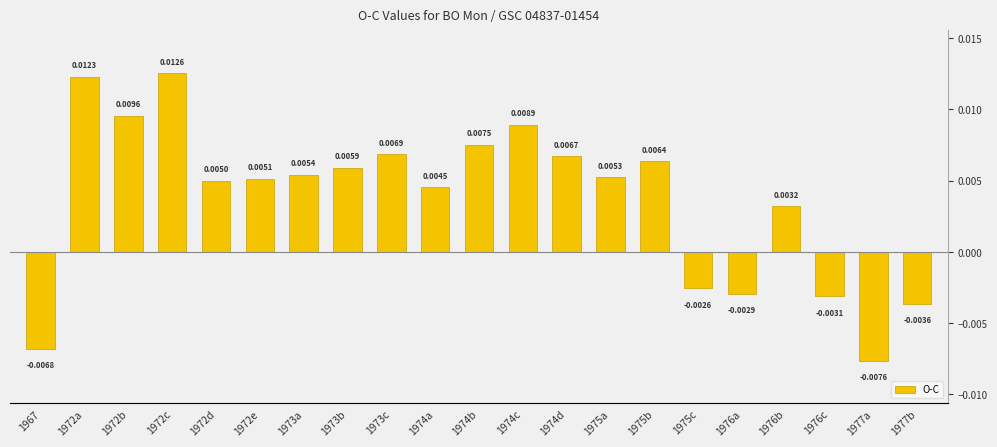

Which category has the highest value across all series?

1972c